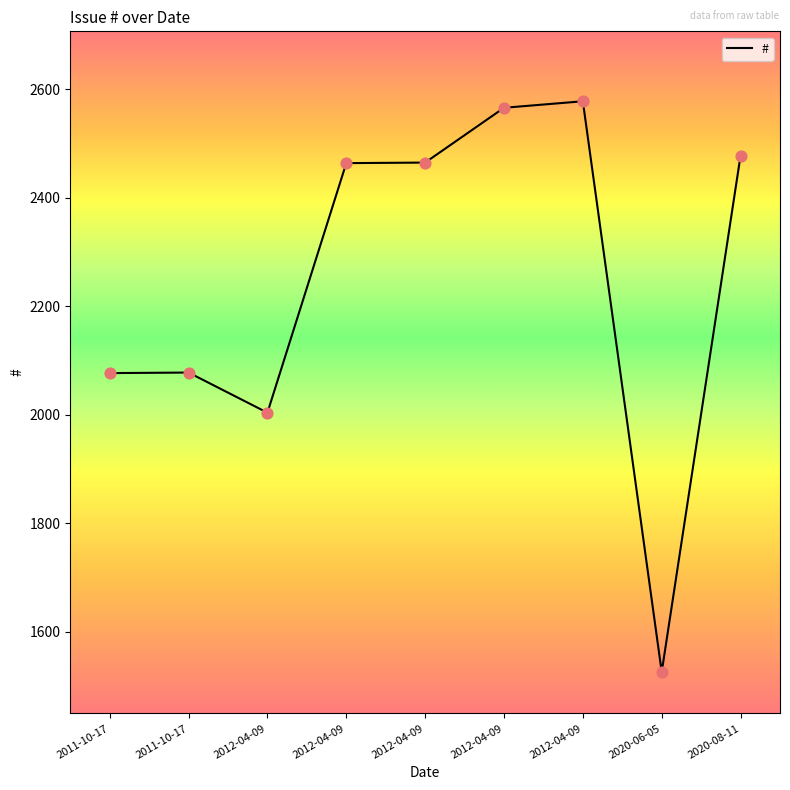

How many lines are shown in the chart?

1